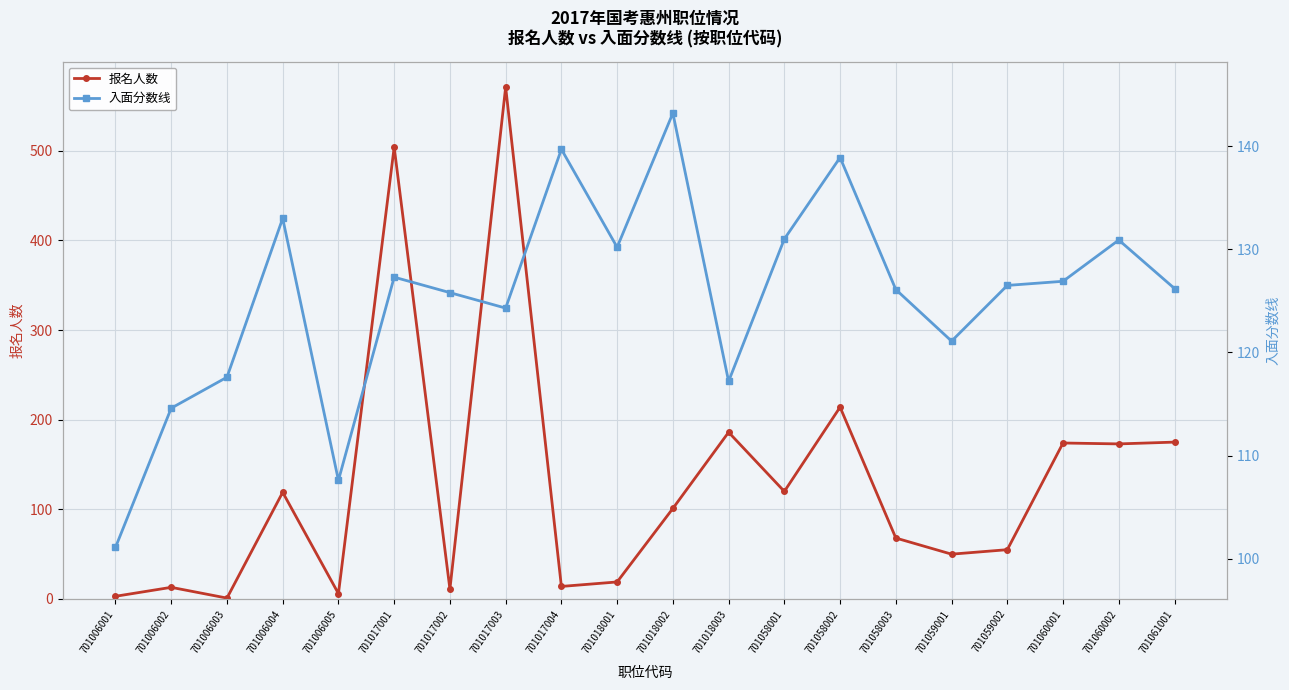

True or false: 入面分数线 and 报名人数 cross at least once.

True